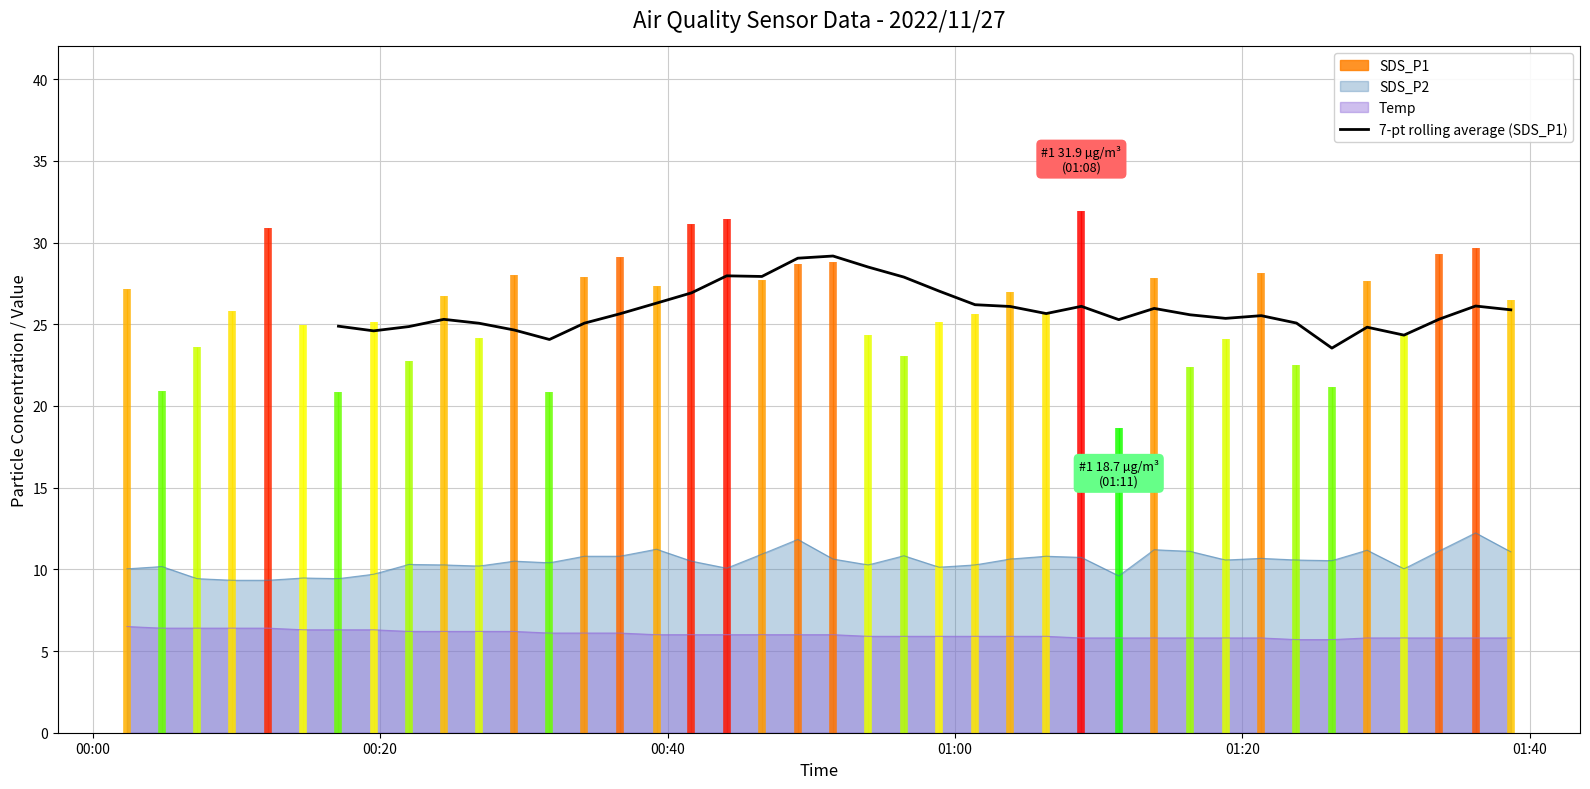

Count the values in the range 24 to 26.

20